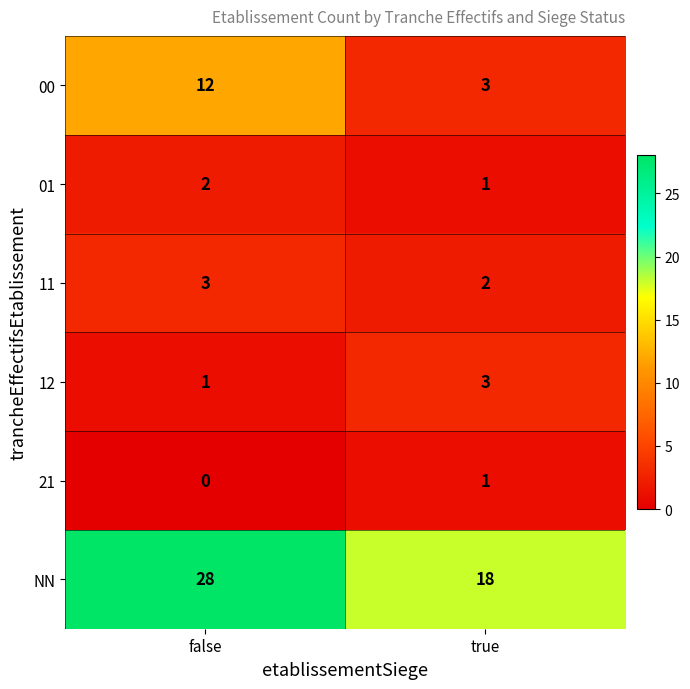

What is the average value of the NN series?

23